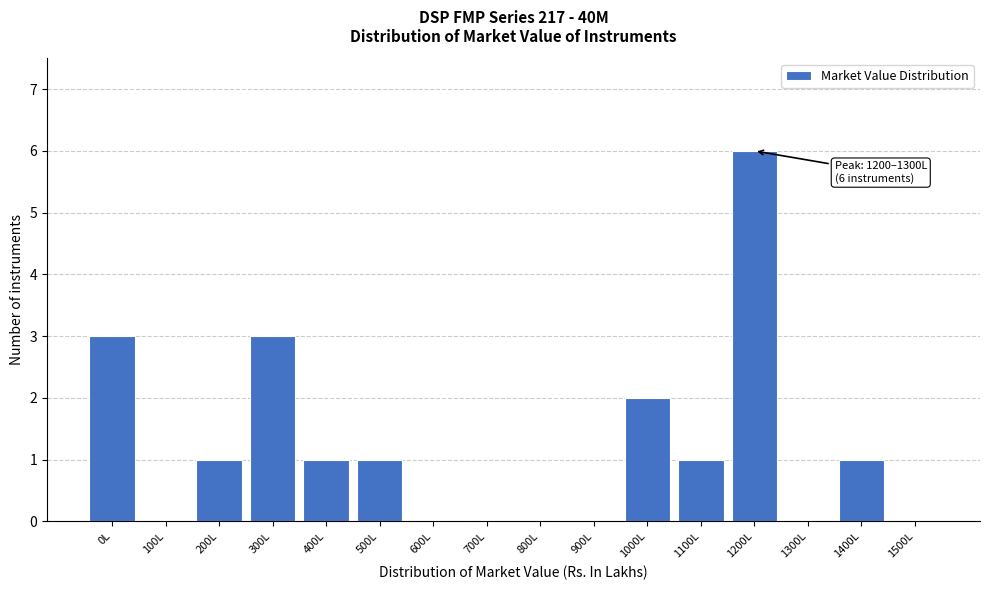

Reading left to right, list all the values displayed in this chart.

0L=3	100L=0	200L=1	300L=3	400L=1	500L=1	600L=0	700L=0	800L=0	900L=0	1000L=2	1100L=1	1200L=6	1300L=0	1400L=1	1500L=0